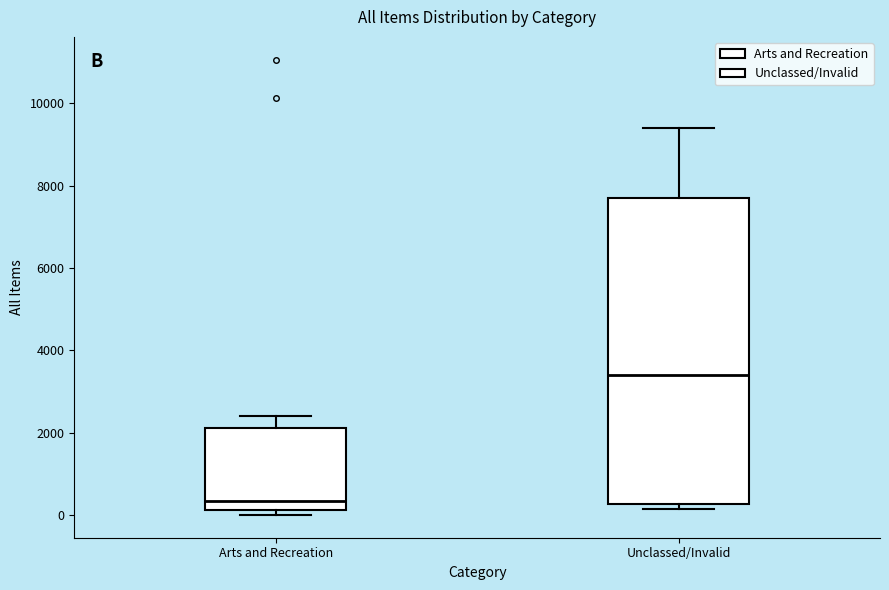

Where is the lower edge of the box for Unclassed/Invalid on the y-axis? The values are not printed on the chart, so give them approximately, as read against the axis.

200